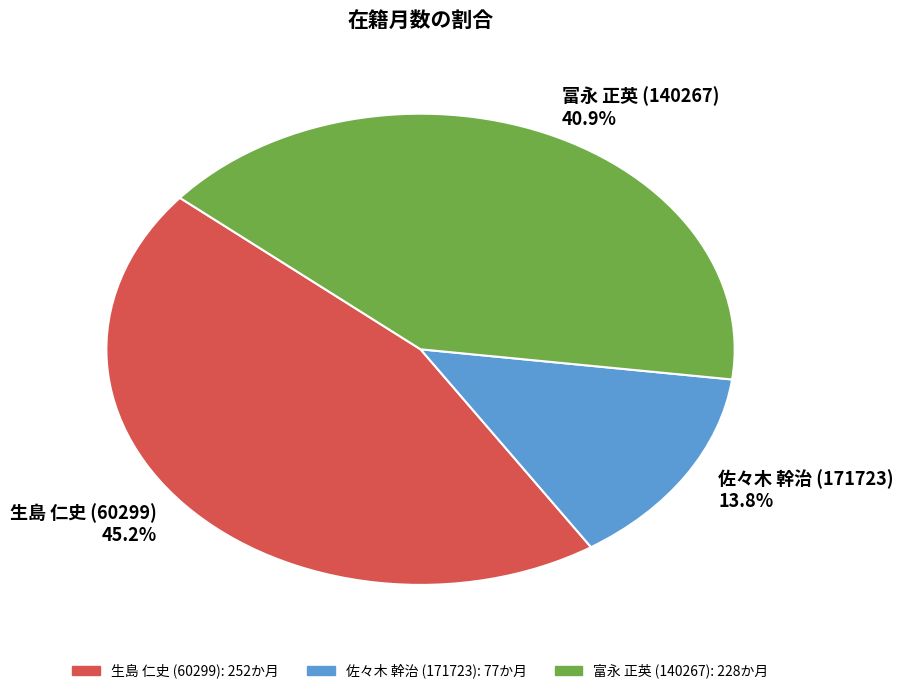

Rank the categories by value from lowest to highest.

佐々木 幹治 (171723), 富永 正英 (140267), 生島 仁史 (60299)